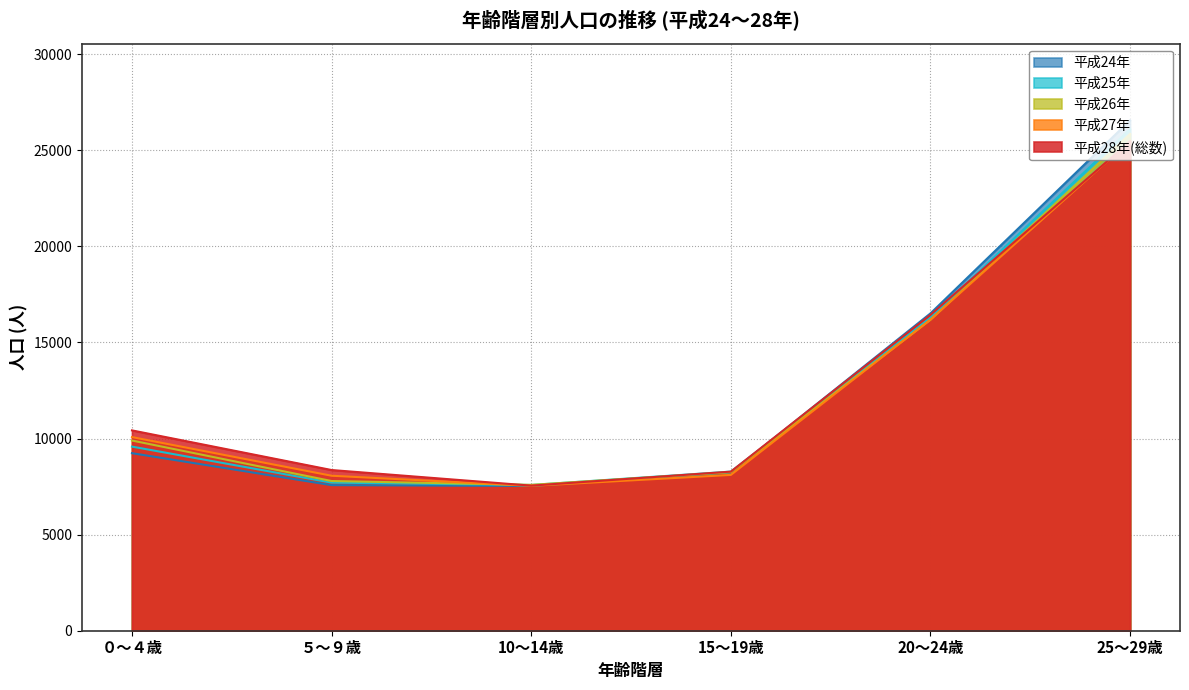

Where is the first local minimum for 平成28年(総数)?

10～14歳